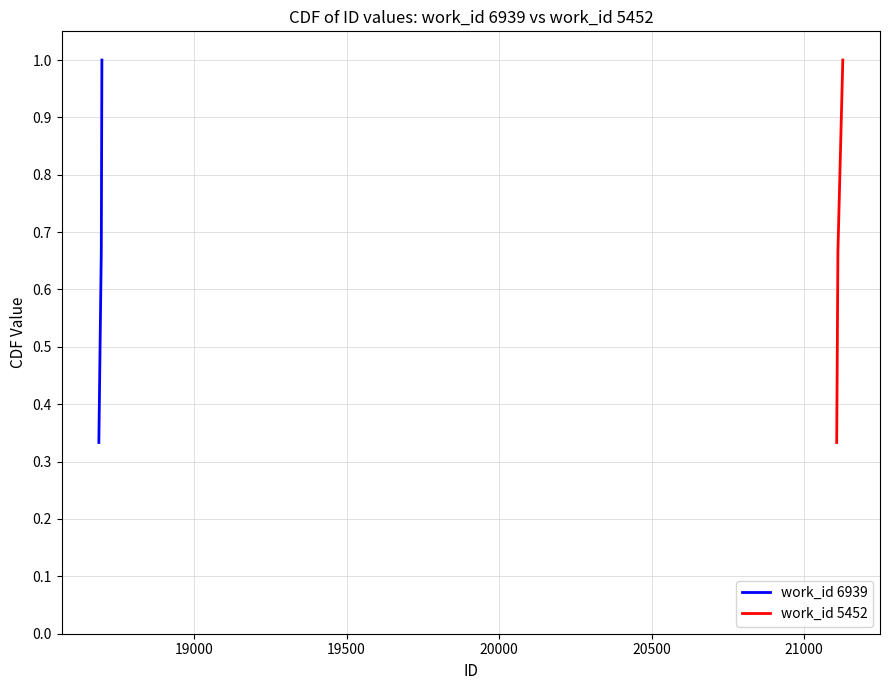

How many work_id 5452 values are between 0 and 1?

3